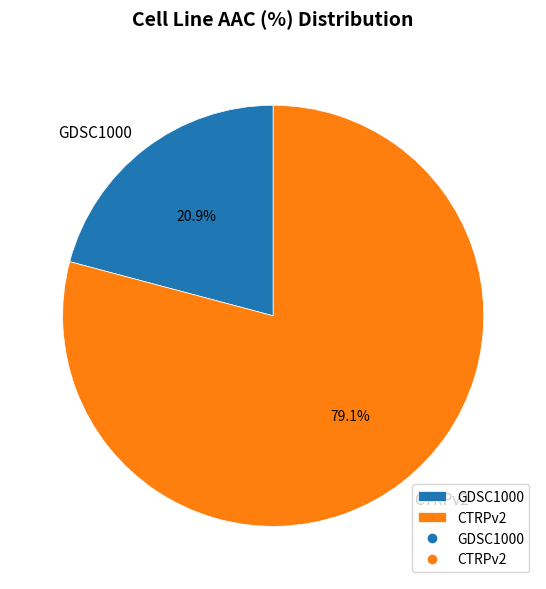

What percentage is the CTRPv2 slice, to the nearest percent?

79%